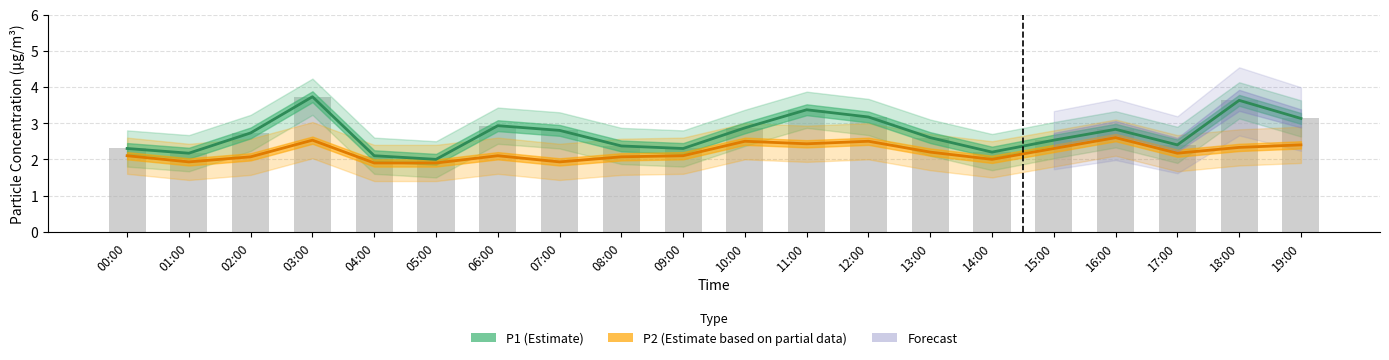

How many categories are shown in the chart?

20